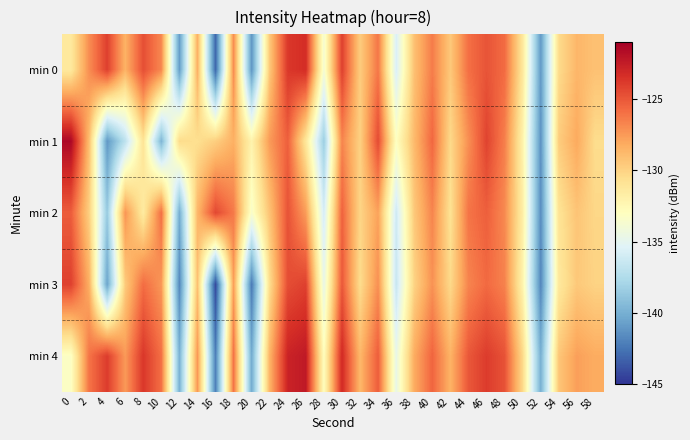

Which series has the widest spread of values?

min 3